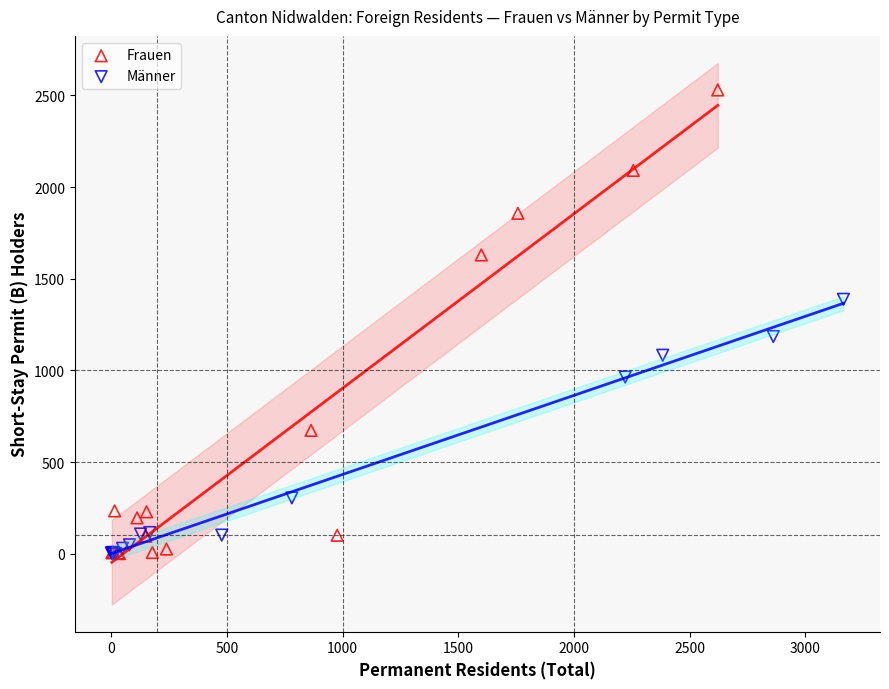

Which series reaches the maximum Y coordinate?

Frauen